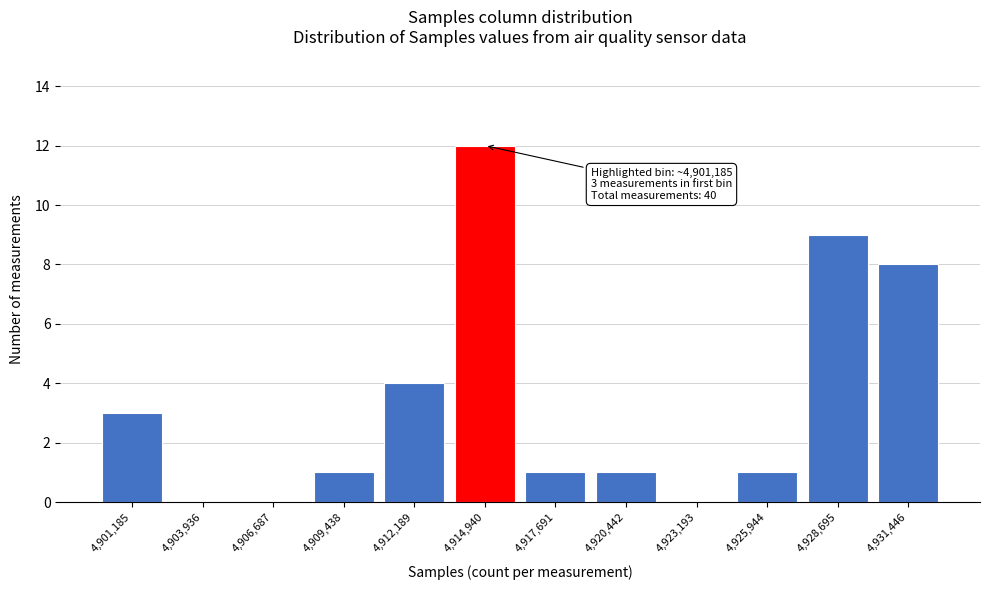

Reading right to left, list all the values displayed in this chart.

4,931,446=8	4,928,695=9	4,925,944=1	4,923,193=0	4,920,442=1	4,917,691=1	4,914,940=12	4,912,189=4	4,909,438=1	4,906,687=0	4,903,936=0	4,901,185=3